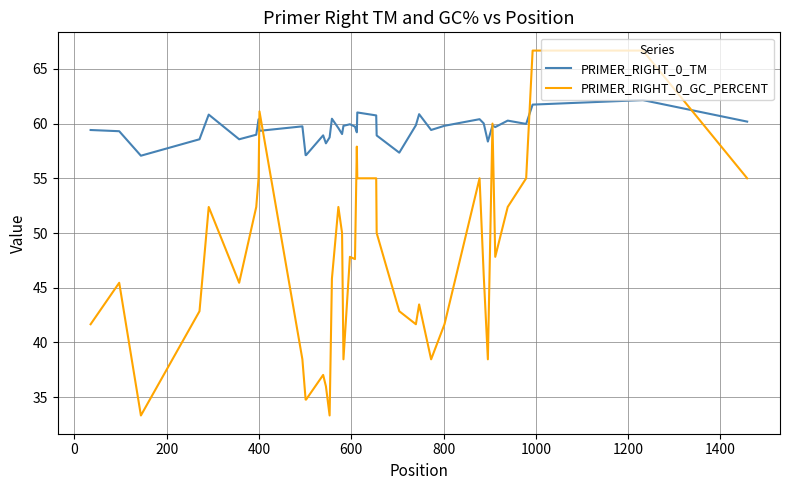

Which series has the largest total across all categories?

PRIMER_RIGHT_0_TM